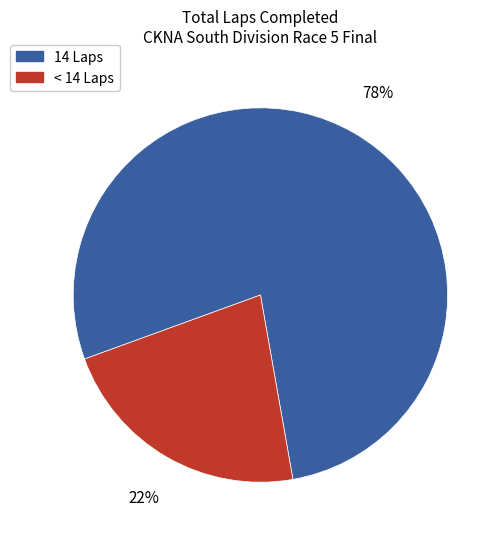

Which slice is the smallest?

< 14 Laps